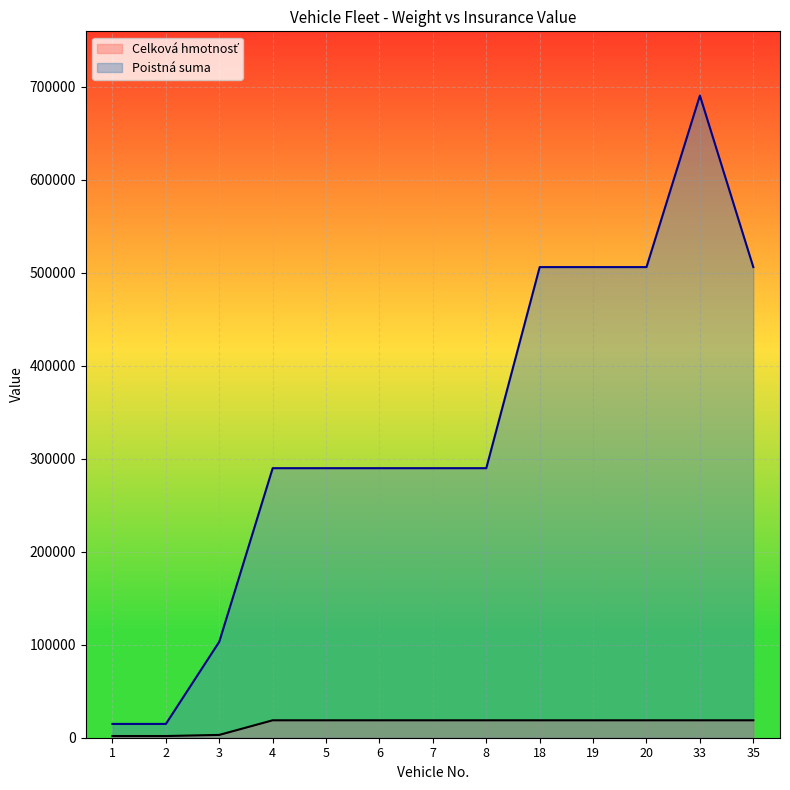

Where does the Poistná suma series first go above 289806?

4